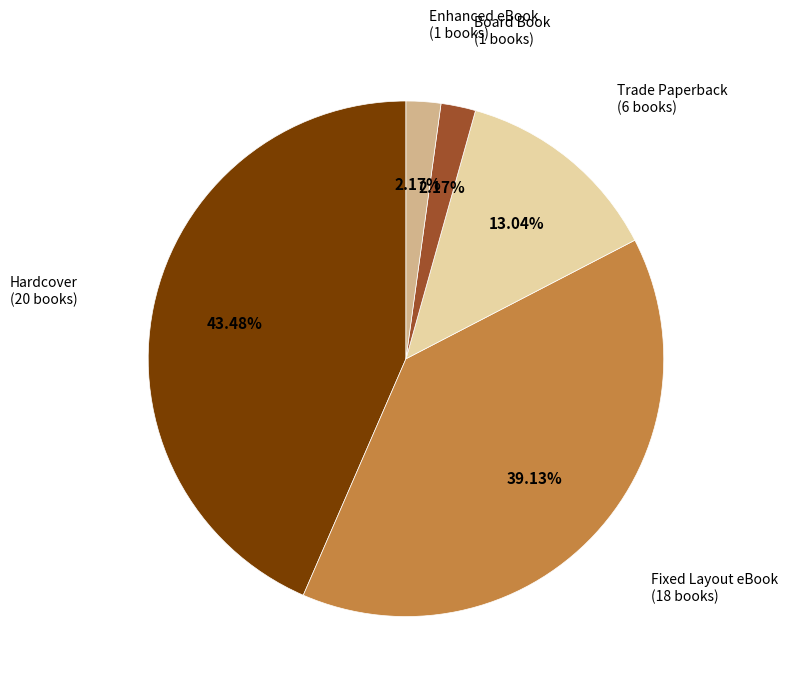

Is there any slice that represents more than half of the pie?

No